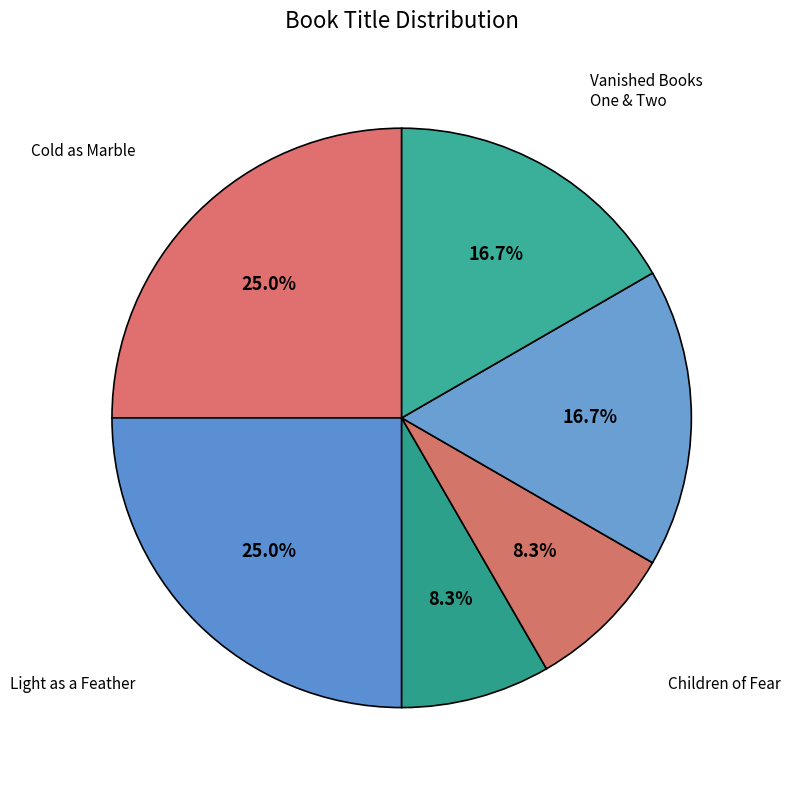

Is there a majority slice in this chart?

No